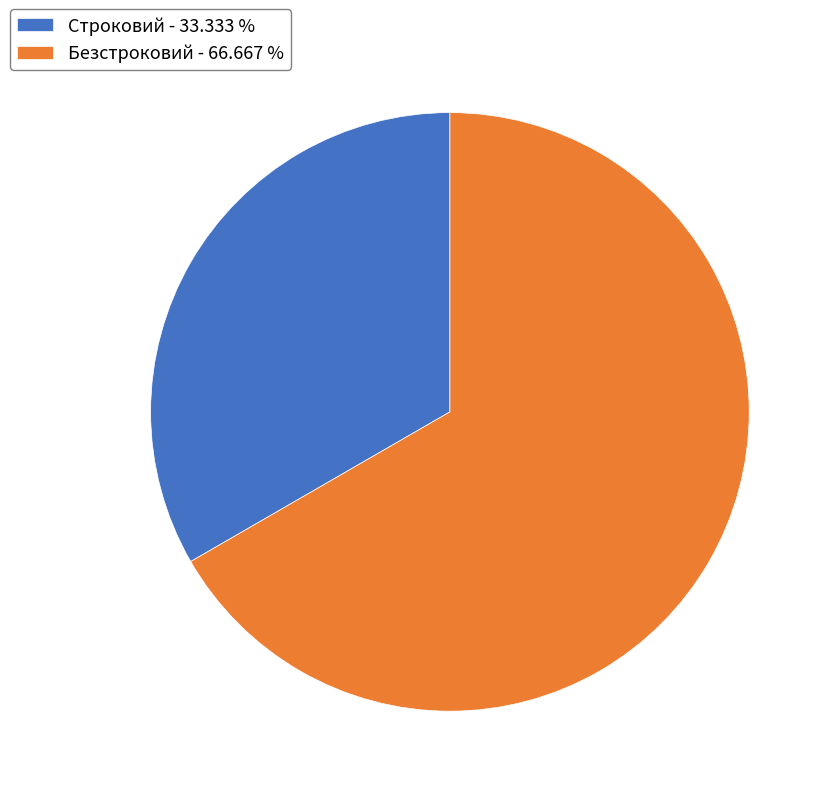

True or false: Безстроковий accounts for 75% of the total.

False